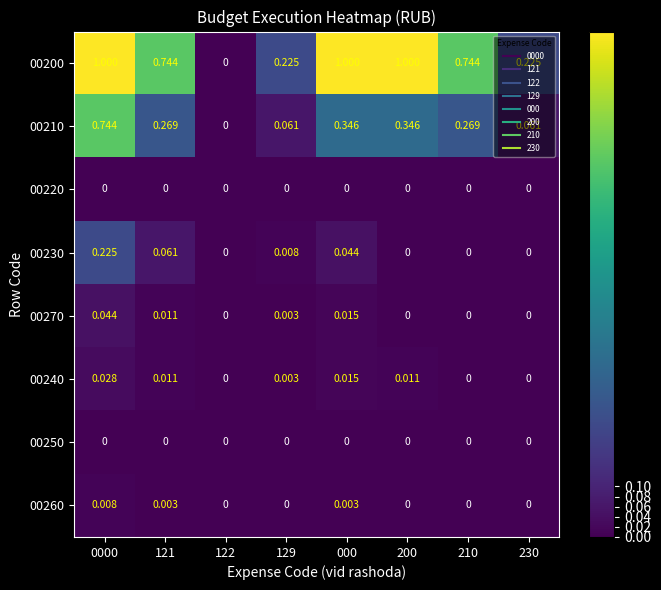

Is the value of 00260 at 121 greater than the value of 00240 at 210?

Yes